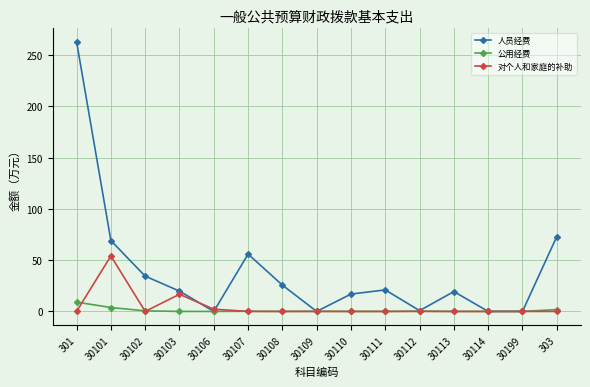

How many data points does each series have?

15